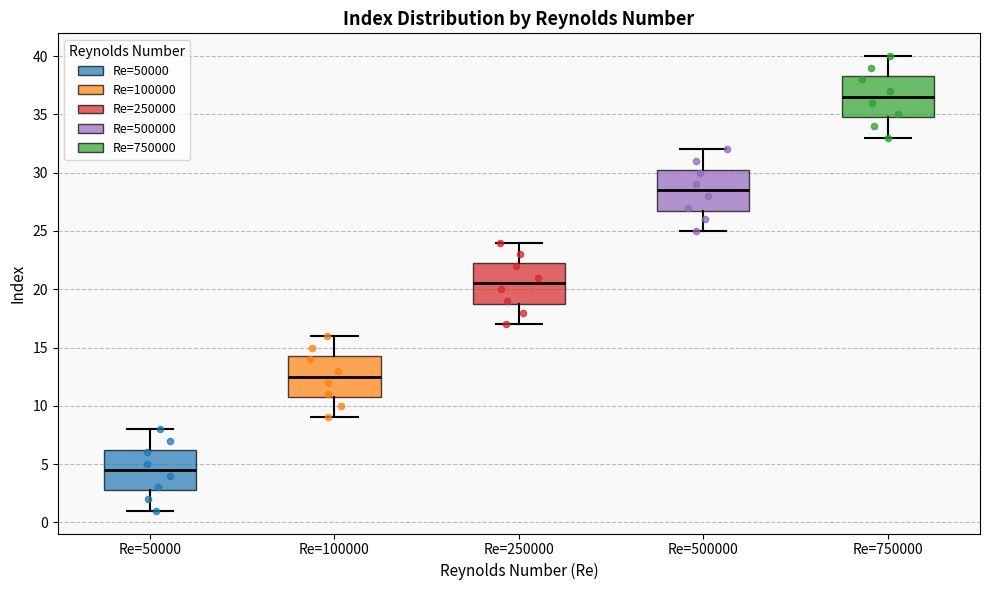

Where is the lower edge of the box for Re=250000 on the y-axis? The values are not printed on the chart, so give them approximately, as read against the axis.

19.0